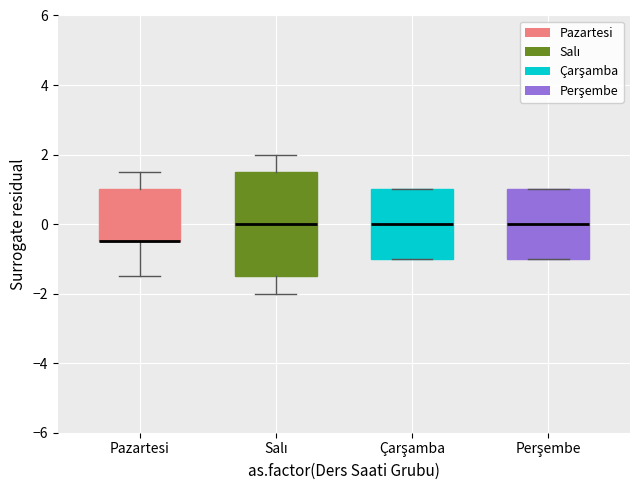

Where is the lower edge of the box for Salı on the y-axis? The values are not printed on the chart, so give them approximately, as read against the axis.

-1.4